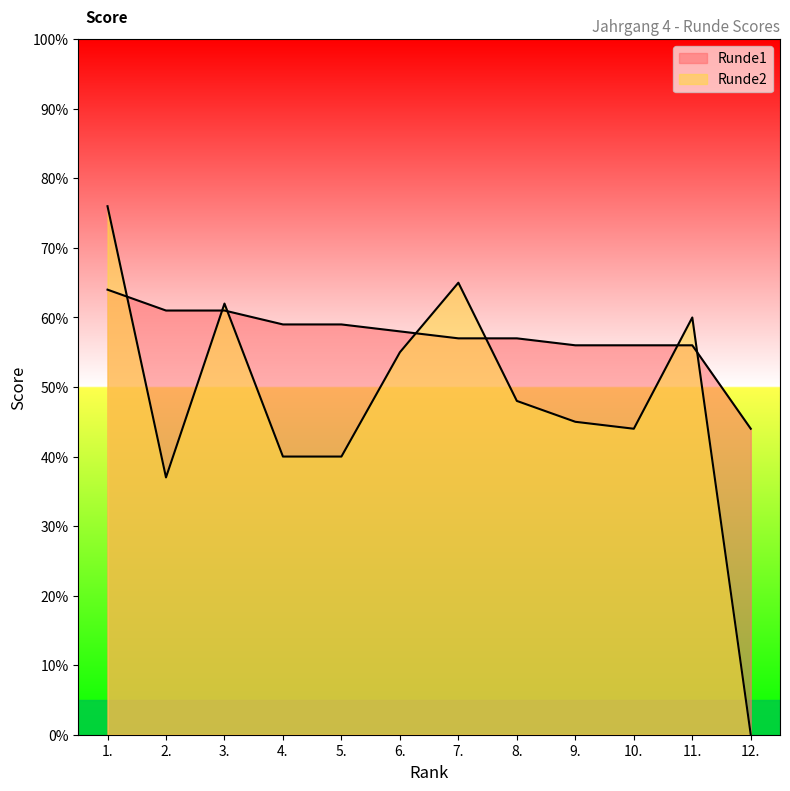

How many lines are shown in the chart?

2